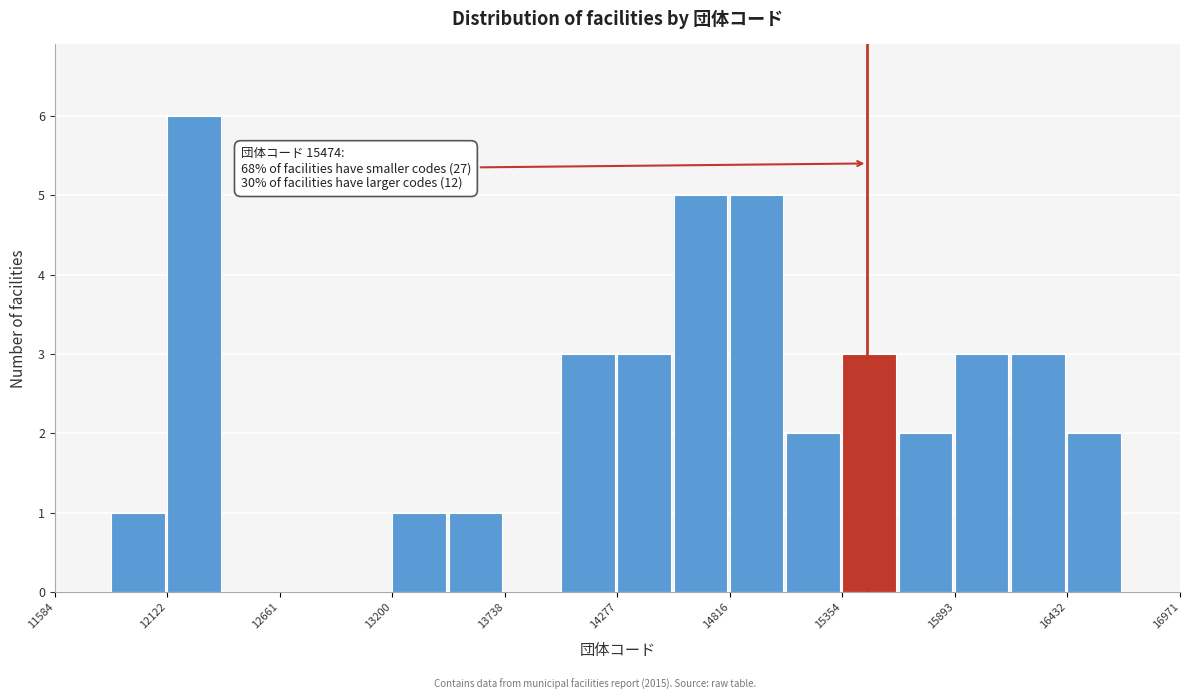

Read against the x-axis, roughly where is the centre of the tallest bar?

12300